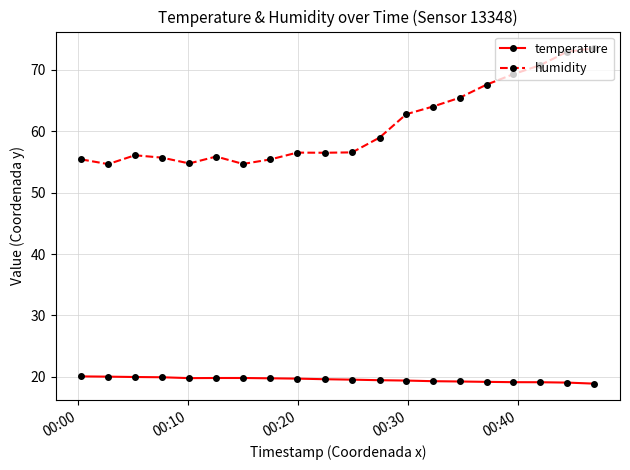

List the series in order of their overall mean, lowest first.

temperature, humidity